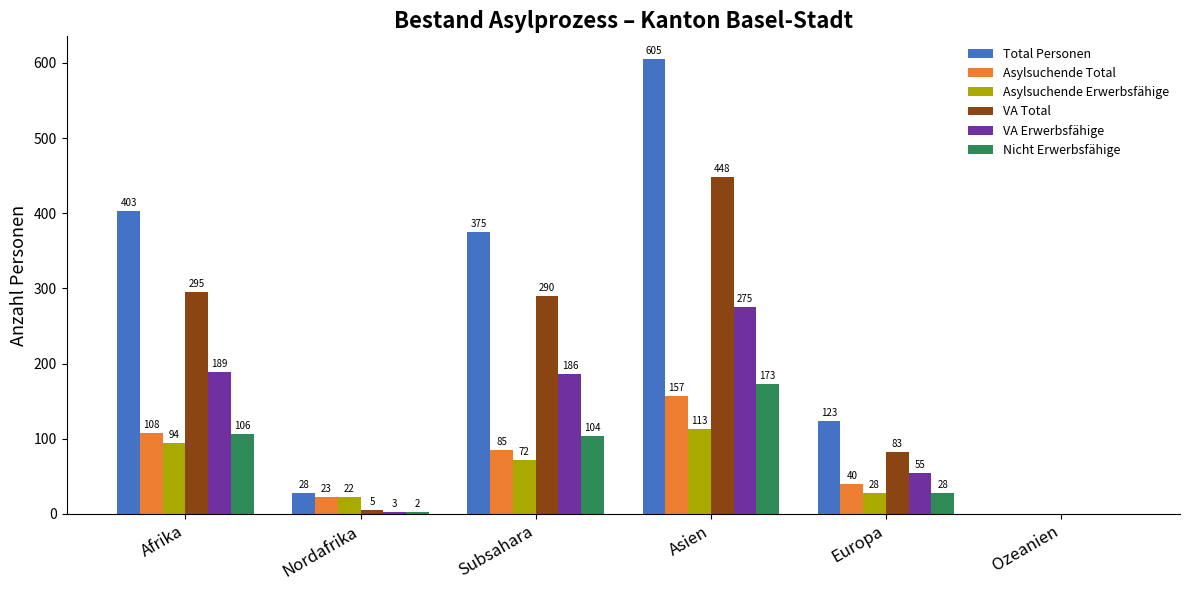

At which category is the sum across all series the highest?

Asien